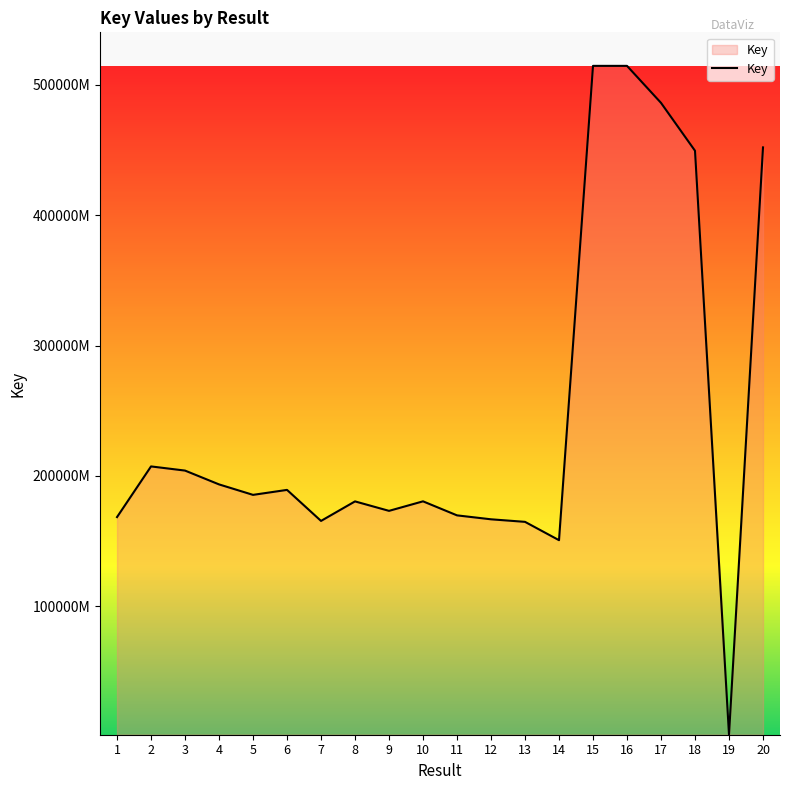

What is the value of the 6th point from the left?

189261467